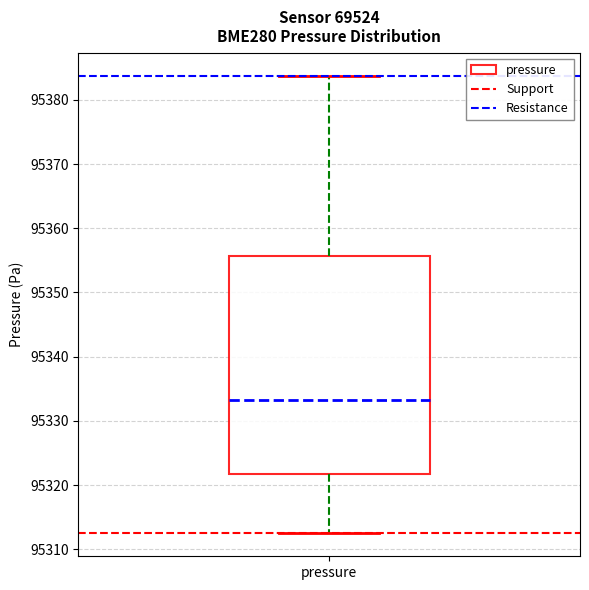

Read this box plot against the y-axis: the position of the median line, the range covered by the box, and the ends of both whiskers. The values are not printed on the chart, so give them approximately, as read against the axis.

median 95333, box 95322 to 95356, whiskers 95312 to 95384